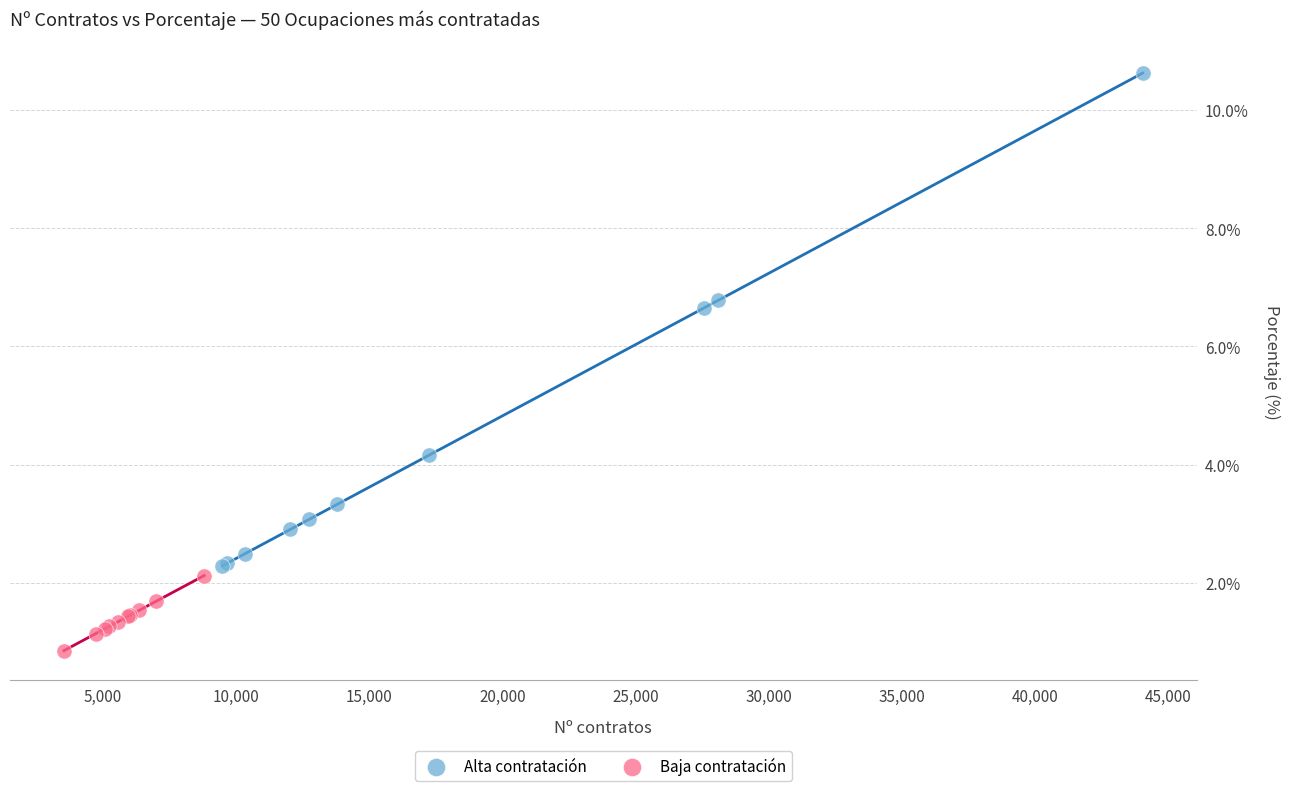

Which series contains the highest Y value?

Alta contratación